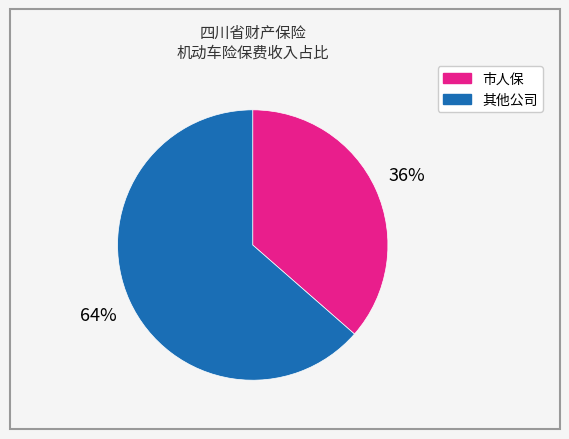

Does any single category account for the majority?

Yes